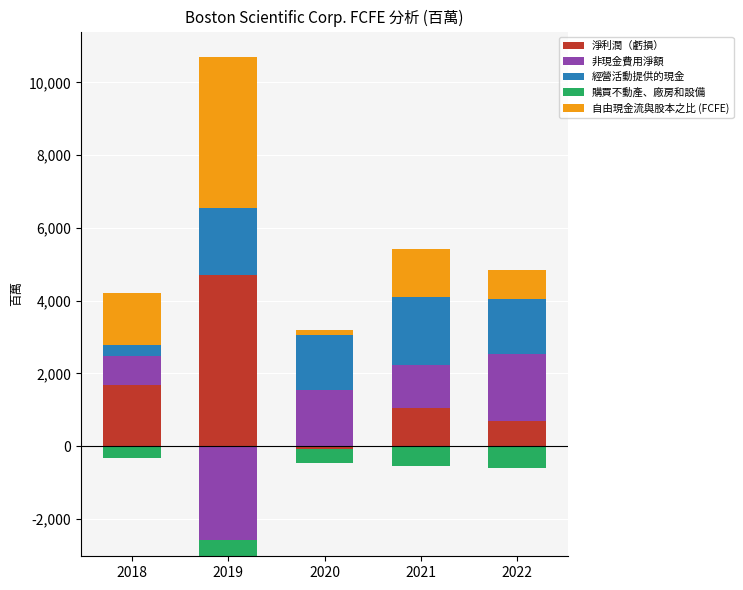

How many groups of bars are there?

5